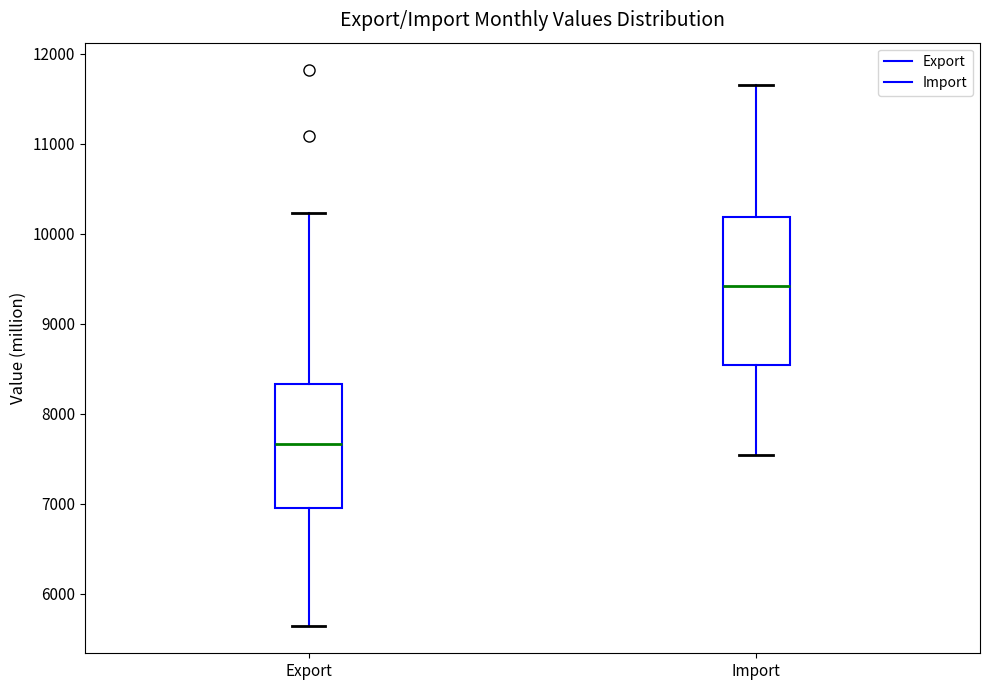

Reading left to right, read every box against the y-axis: the position of its median line, the range the box covers, and the ends of its whiskers. The values are not printed on the chart, so give them approximately, as read against the axis.

Export: median 7700, box 7000 to 8300, whiskers 5600 to 10200
Import: median 9400, box 8500 to 10200, whiskers 7500 to 11700